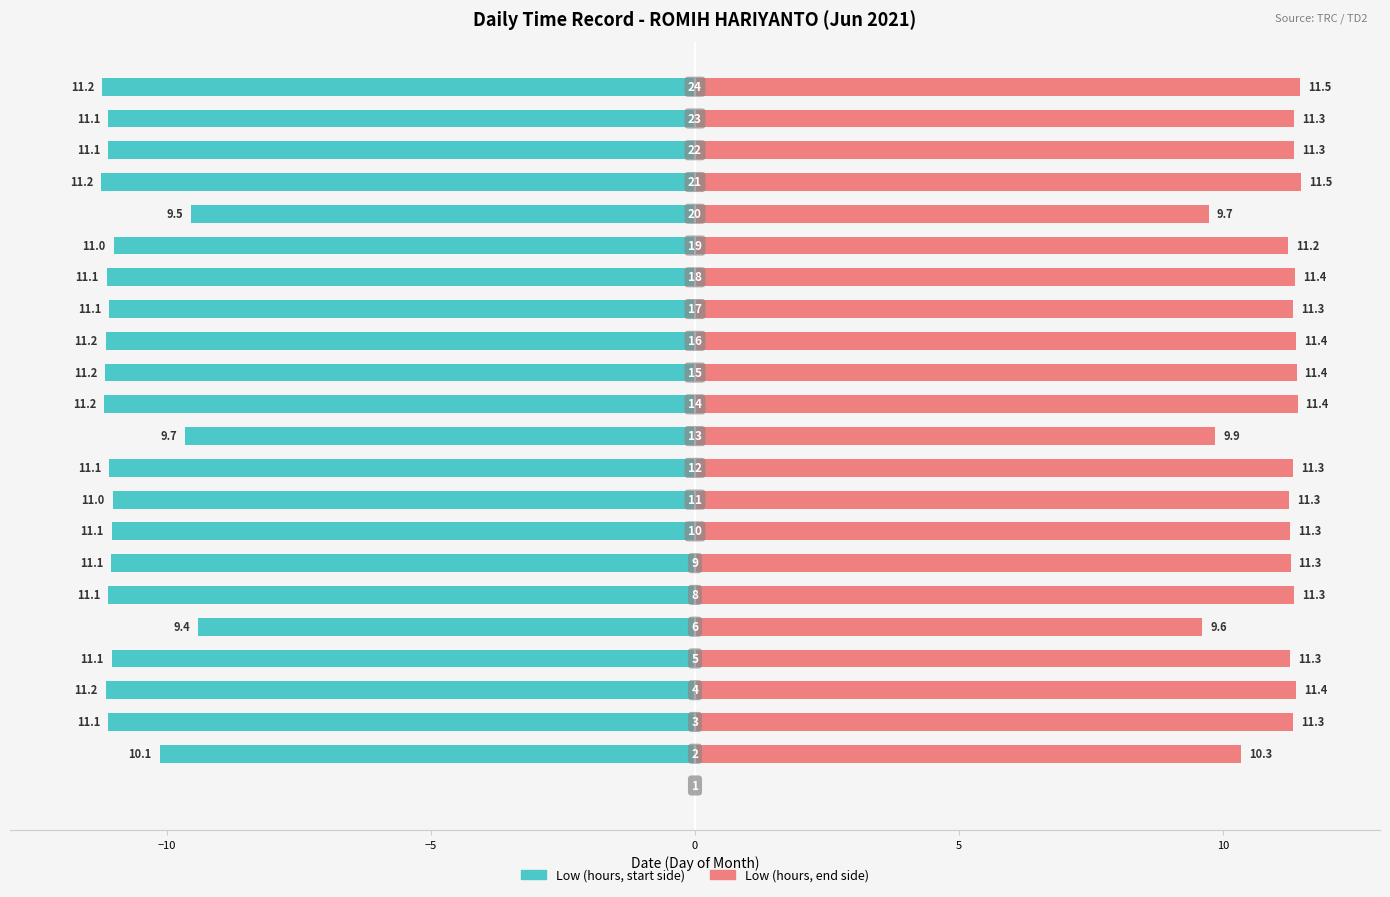

Which series has the largest total across all categories?

Low (end side)